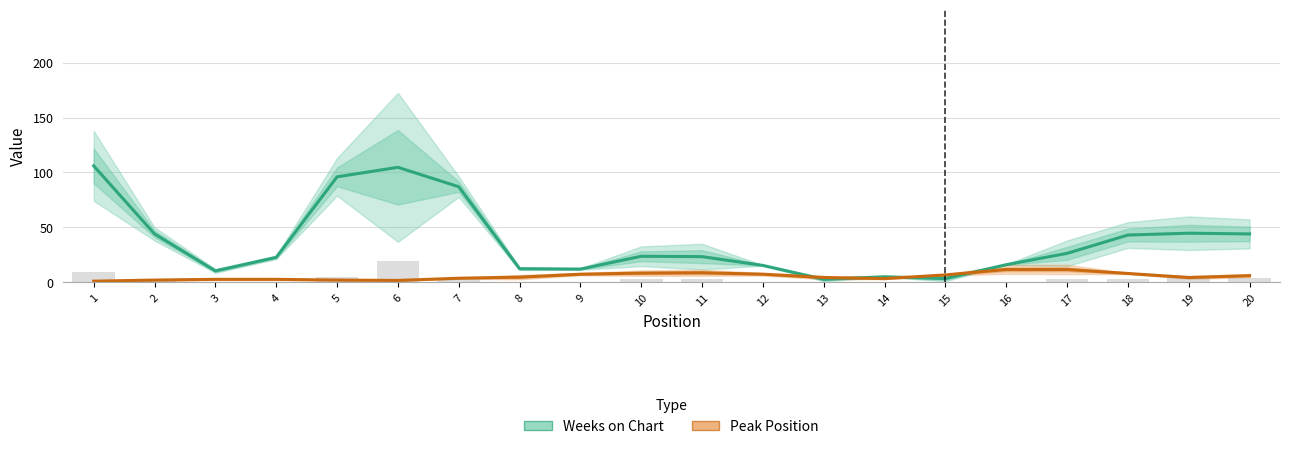

What is the minimum value for Weeks on Chart?

2.7